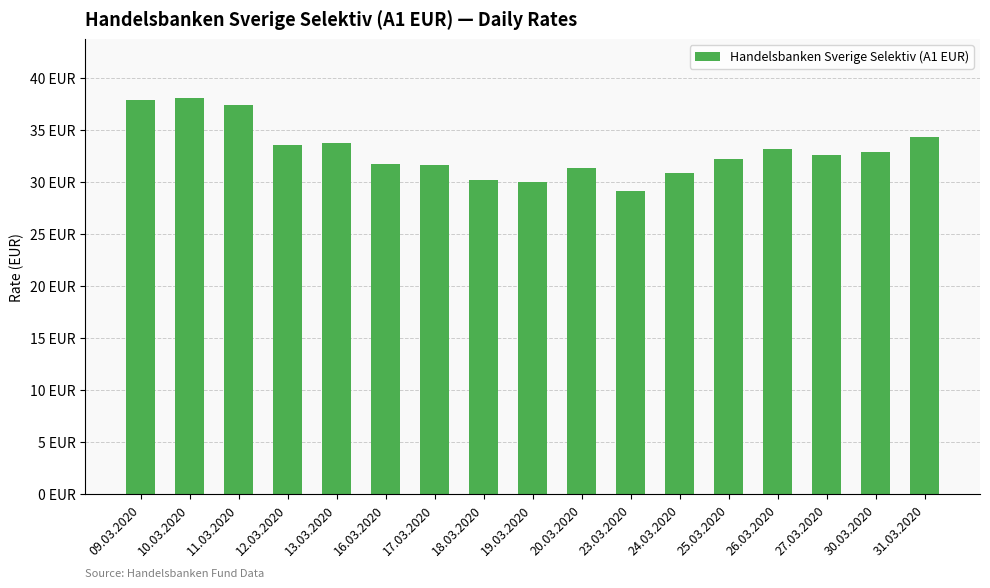

What is the value of the 17th bar from the left?

34.3